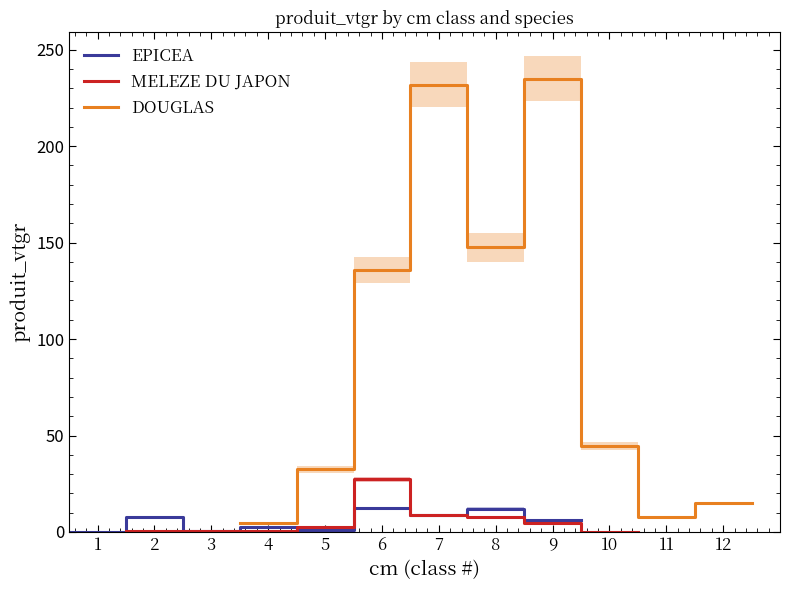

Between 7 and 5, which is larger?

7